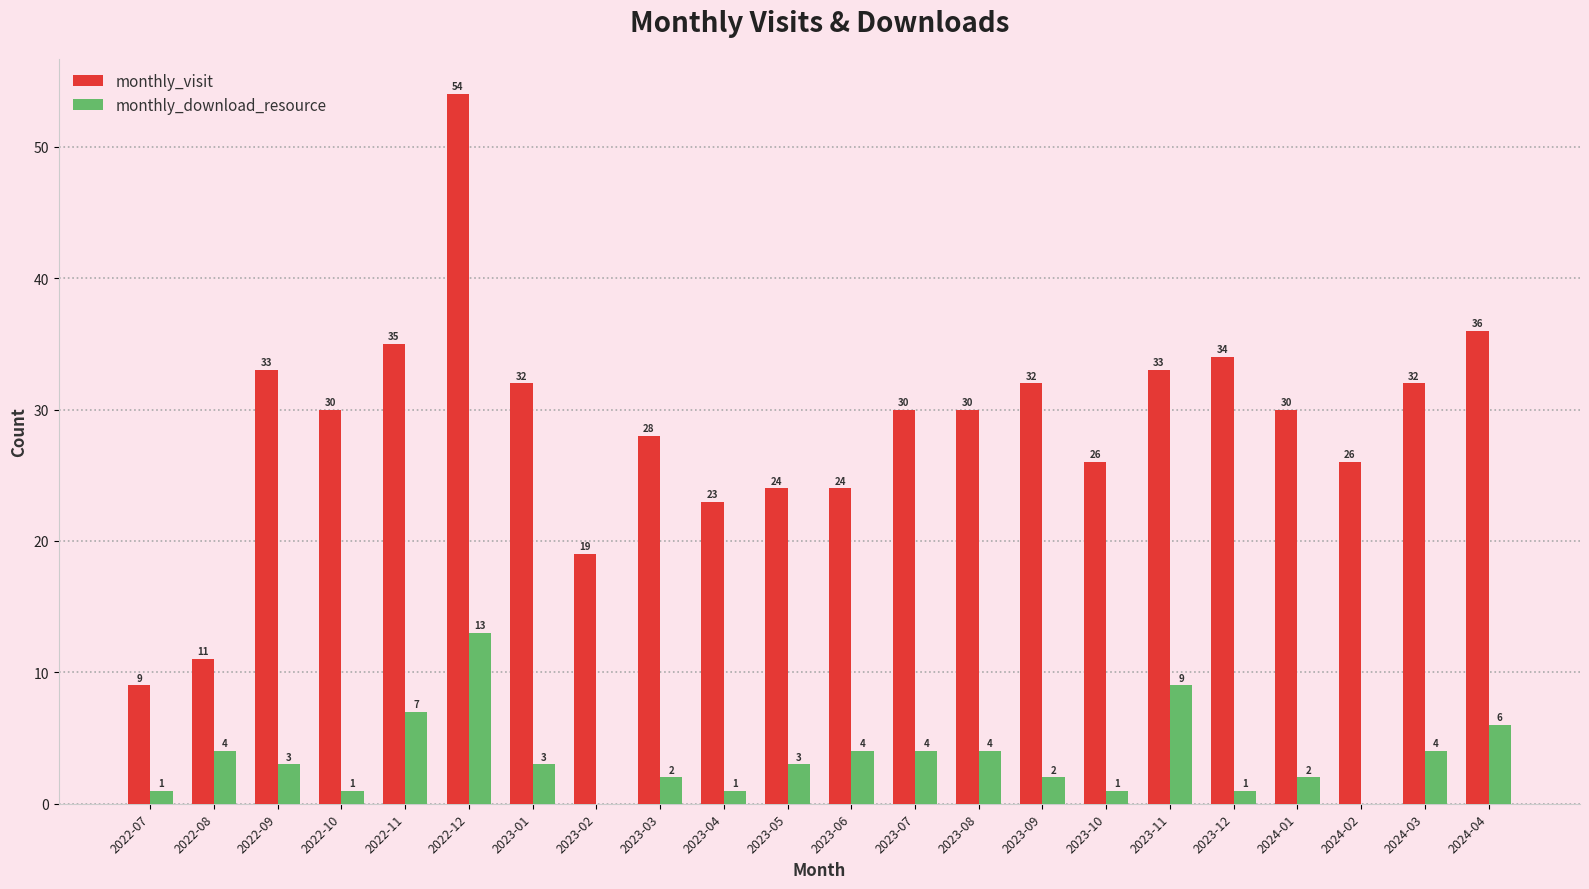

Count the number of categories in the chart.

22